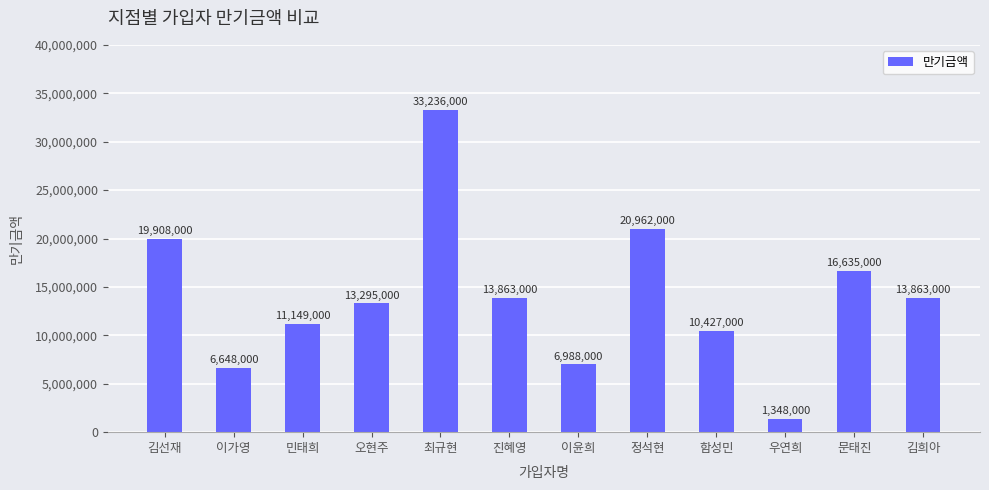

What is the greatest value displayed?

33236000